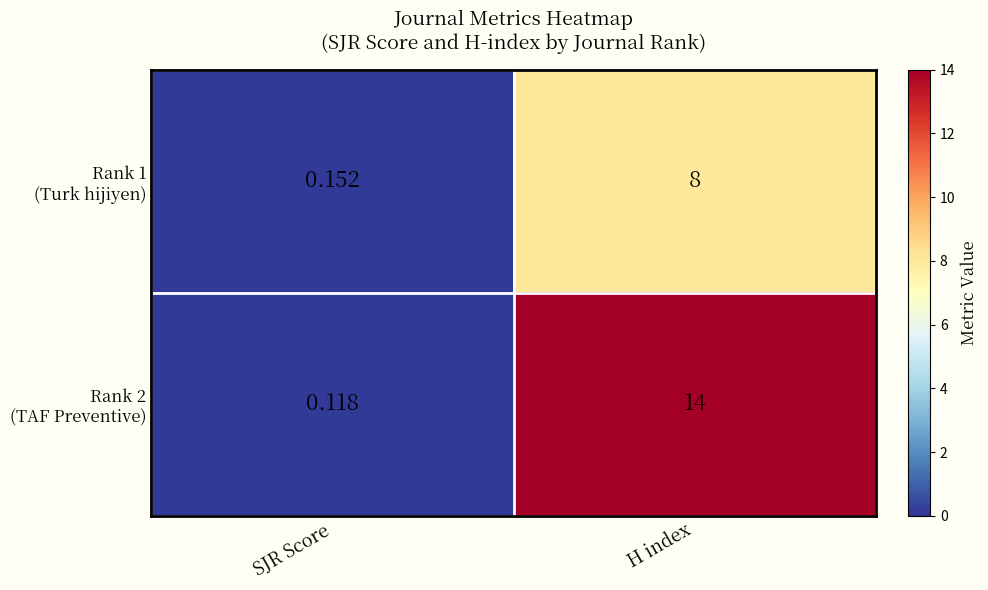

Count the number of data series in this chart.

2